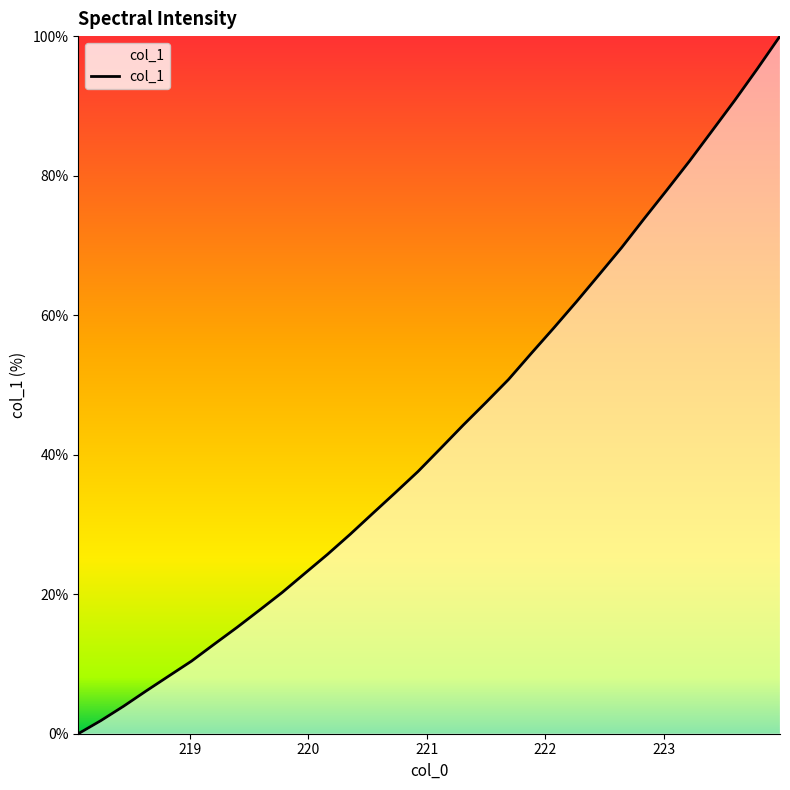

What is the greatest value displayed?

100.0